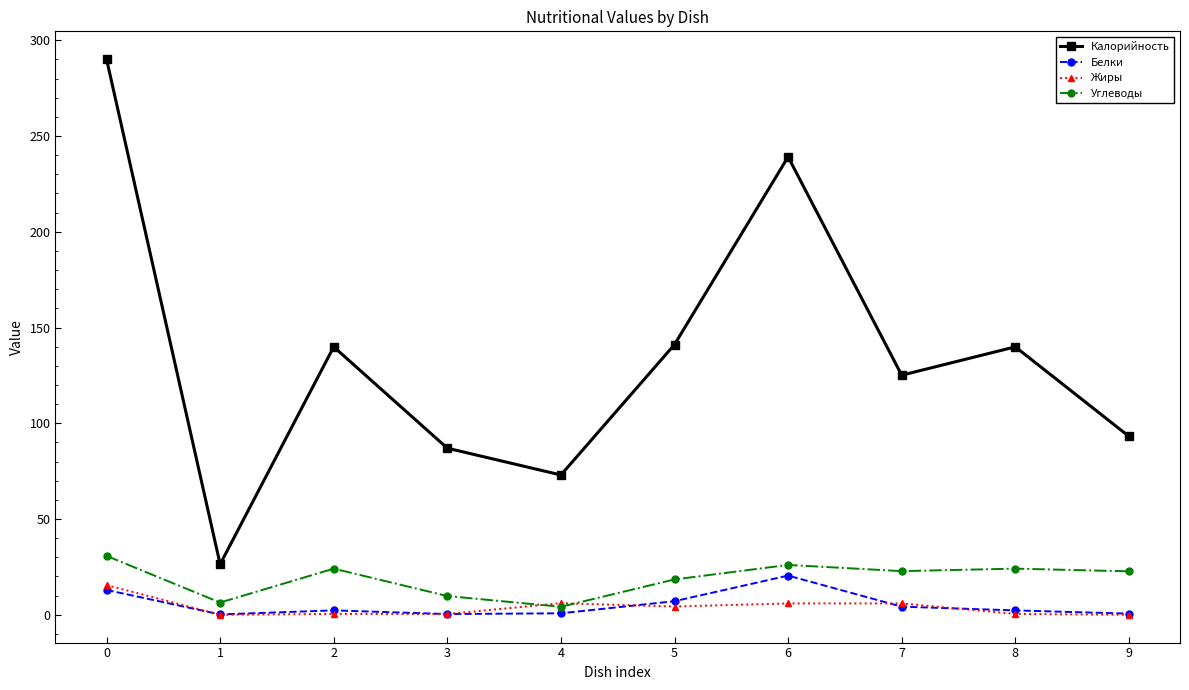

True or false: Жиры has more than 1 points higher than both neighbors.

True